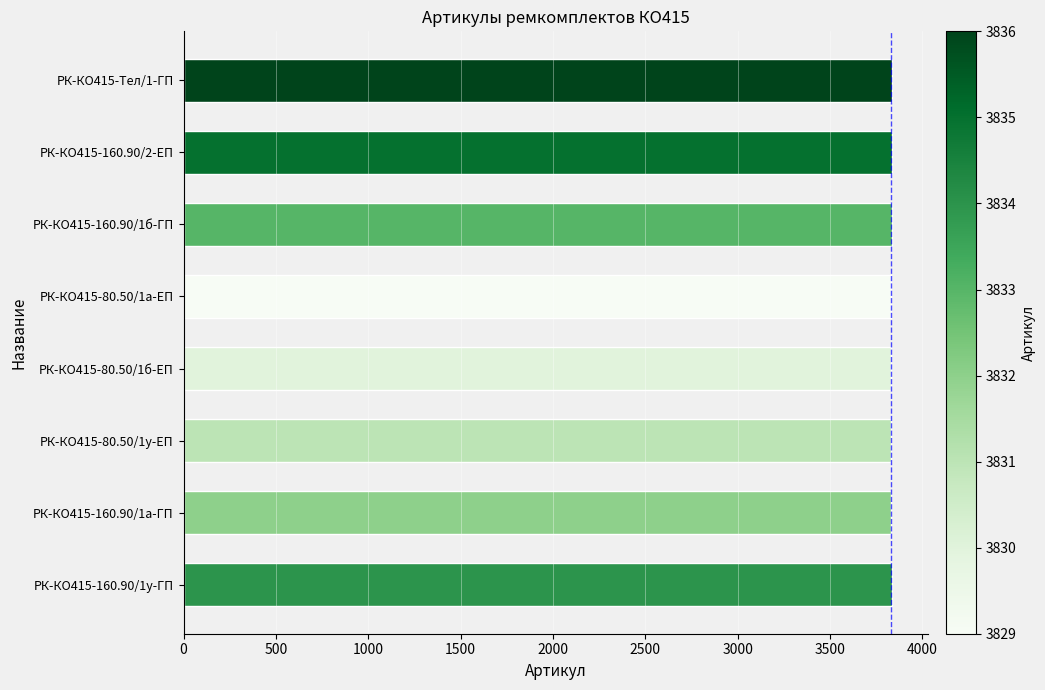

What is the smallest value displayed?

3829